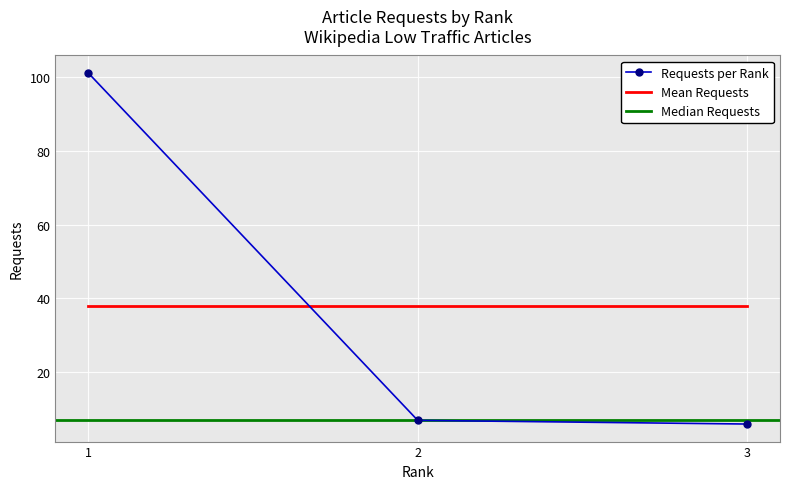

How many values are below 7?

1